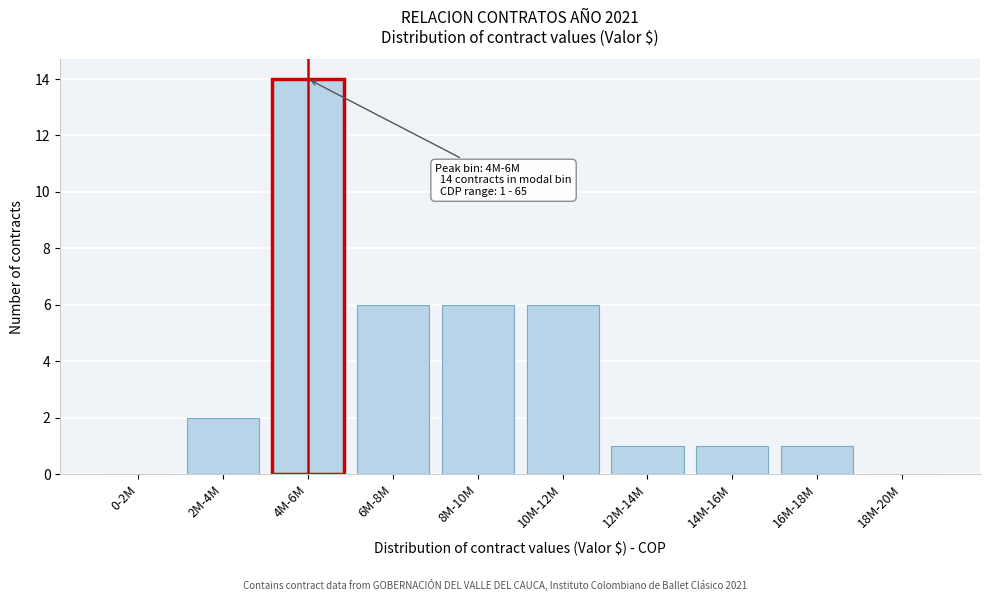

Reading left to right, list all the values displayed in this chart.

0-2M=0	2M-4M=2	4M-6M=14	6M-8M=6	8M-10M=6	10M-12M=6	12M-14M=1	14M-16M=1	16M-18M=1	18M-20M=0